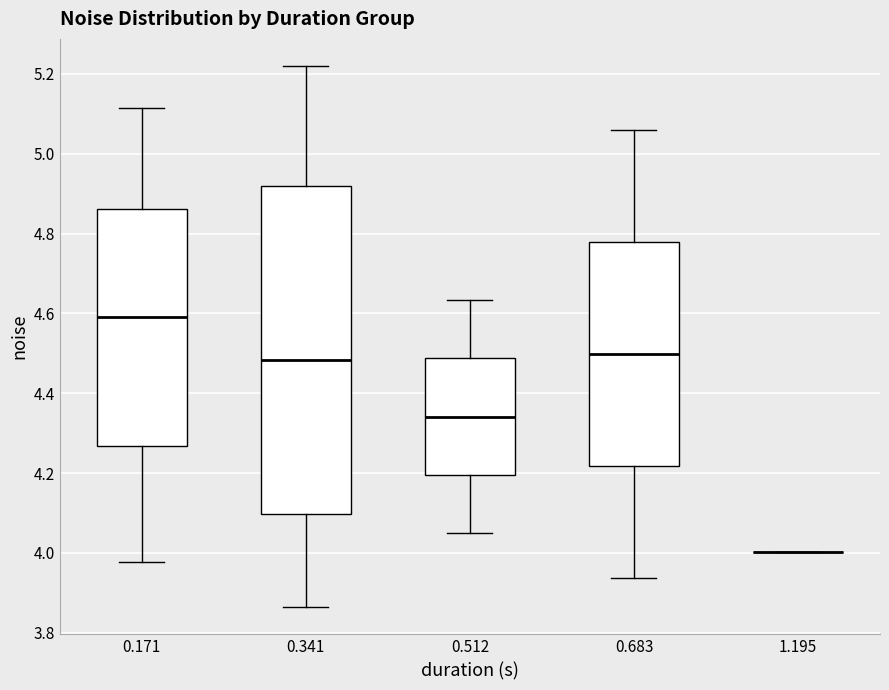

Where is the lower edge of the box at x = 0.341 on the y-axis? The values are not printed on the chart, so give them approximately, as read against the axis.

4.10